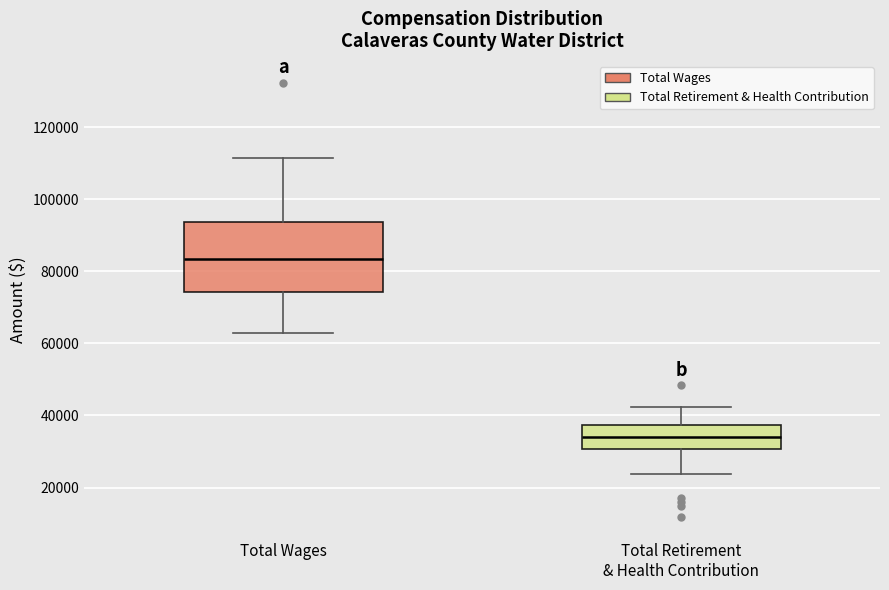

Which box's median line is the lowest?

Total Retirement & Health Contribution